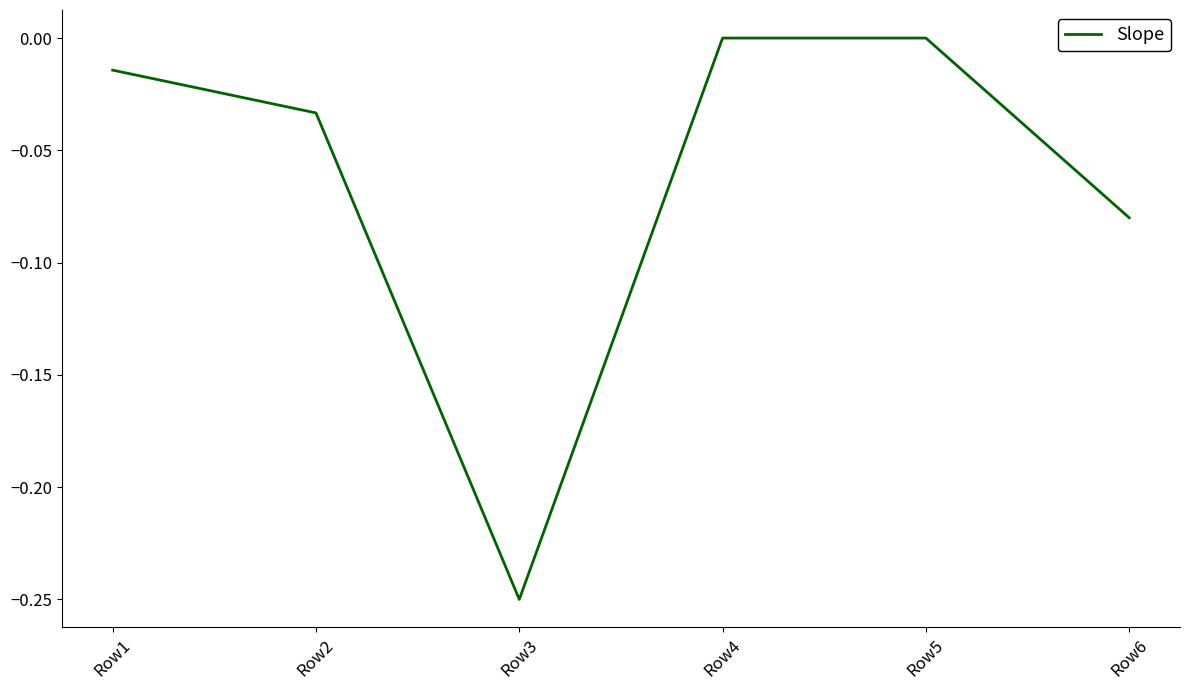

Which label corresponds to the smallest value in the chart?

Row3